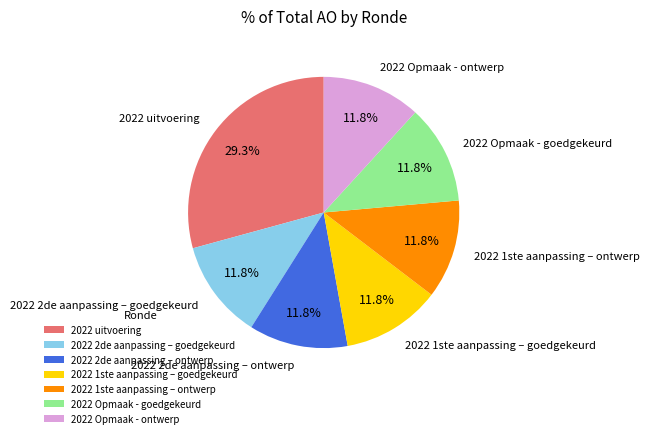

Do 2022 Opmaak - goedgekeurd and 2022 1ste aanpassing – ontwerp together represent more than half of the pie?

No